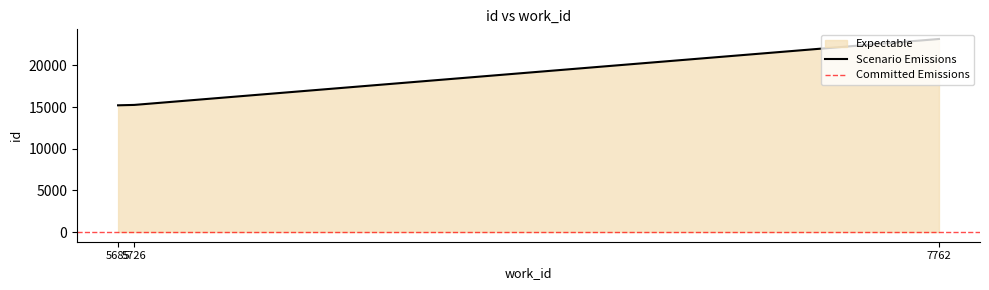

What is the approximate value at 5726, to the nearest 10?

15260